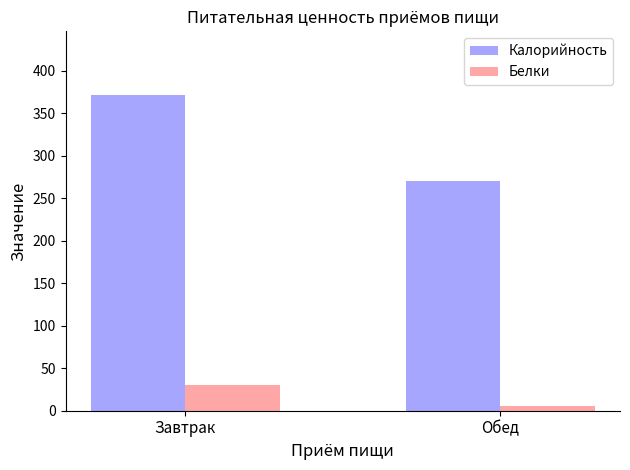

Is it true that Белки equals 6 at Обед?

True